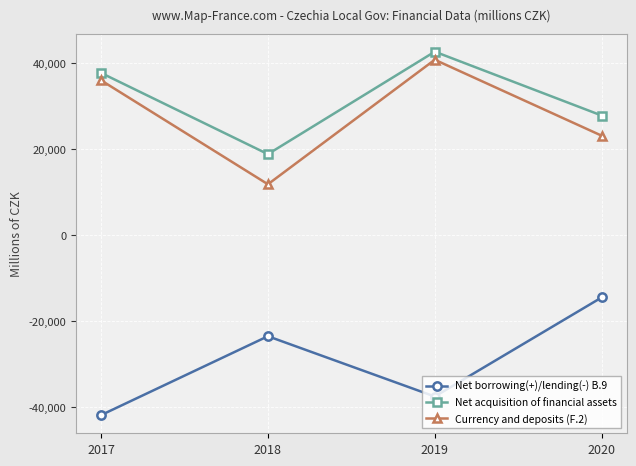

What is the approximate value of Net borrowing(+)/lending(-) B.9 at 2017?

-41925